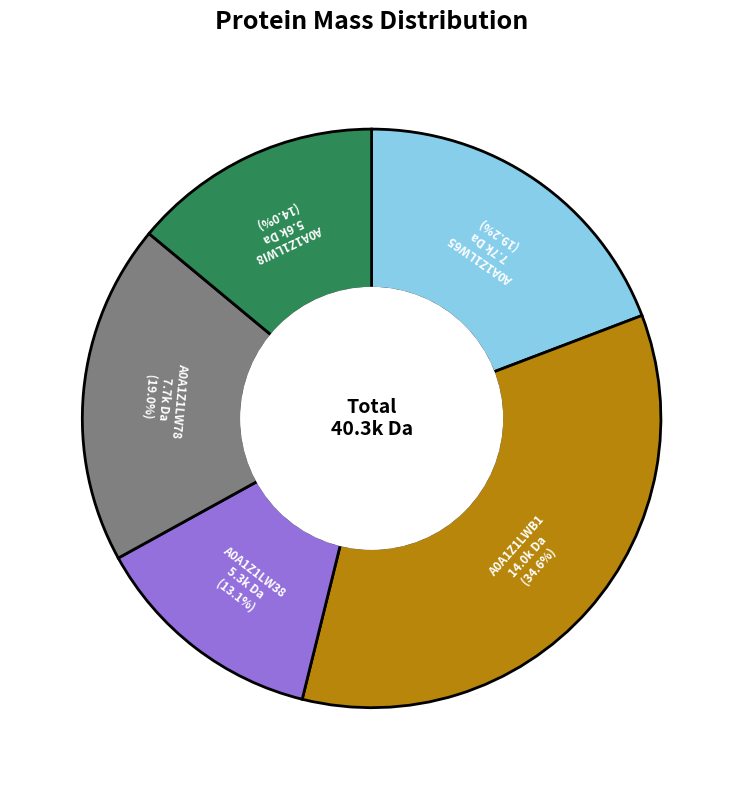

What is the ratio of the value at A0A1Z1LW78 to the value at A0A1Z1LW38?

1.5